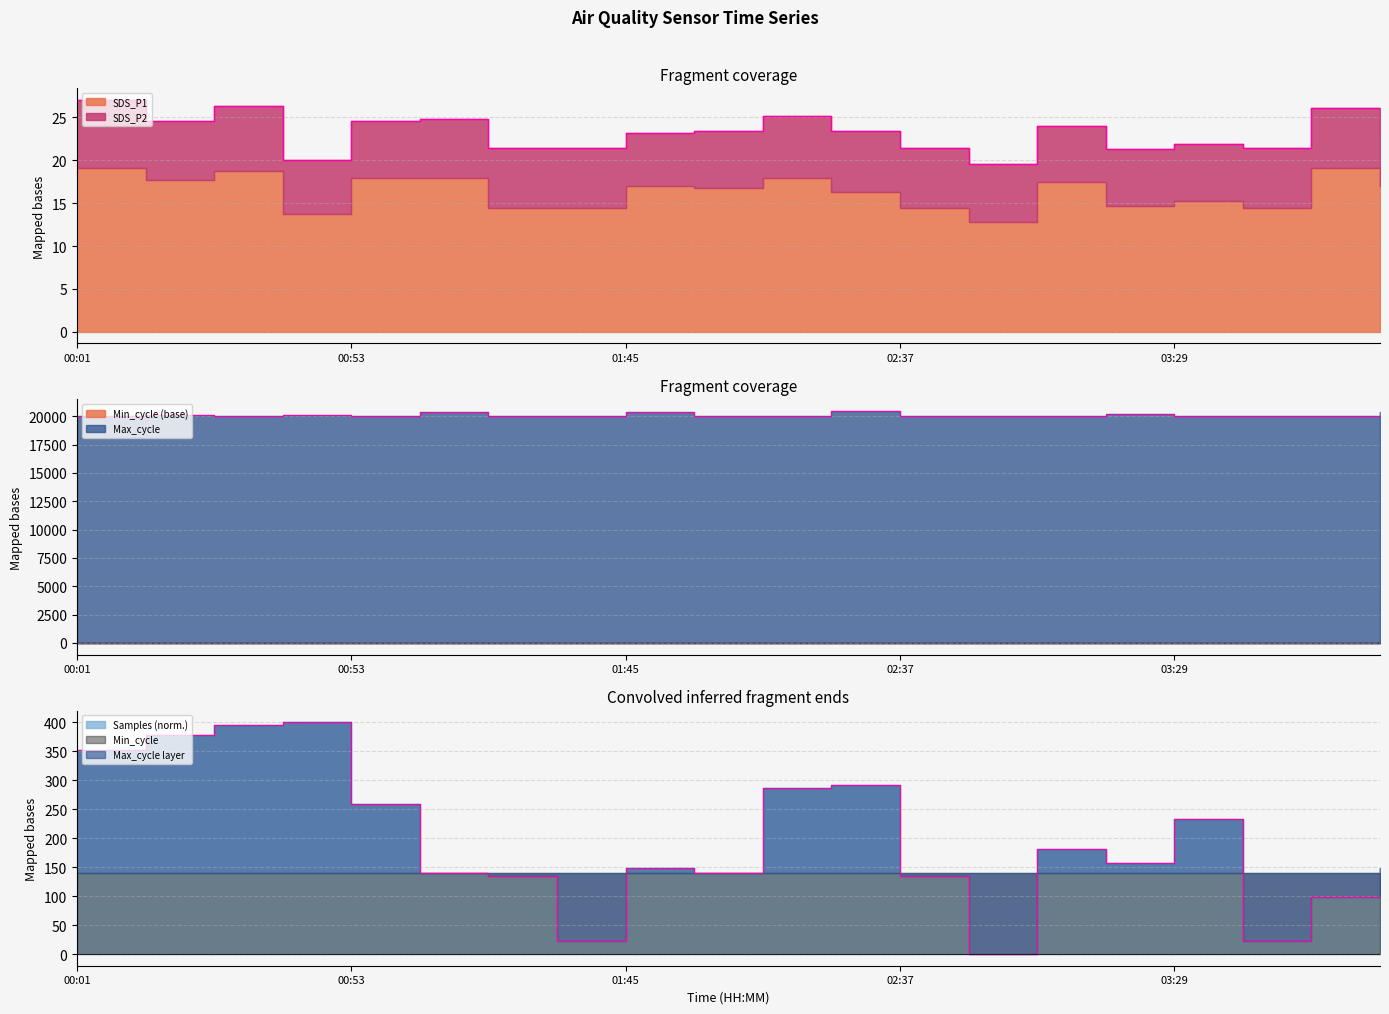

What is the average value of the Max_cycle series?

20120.3